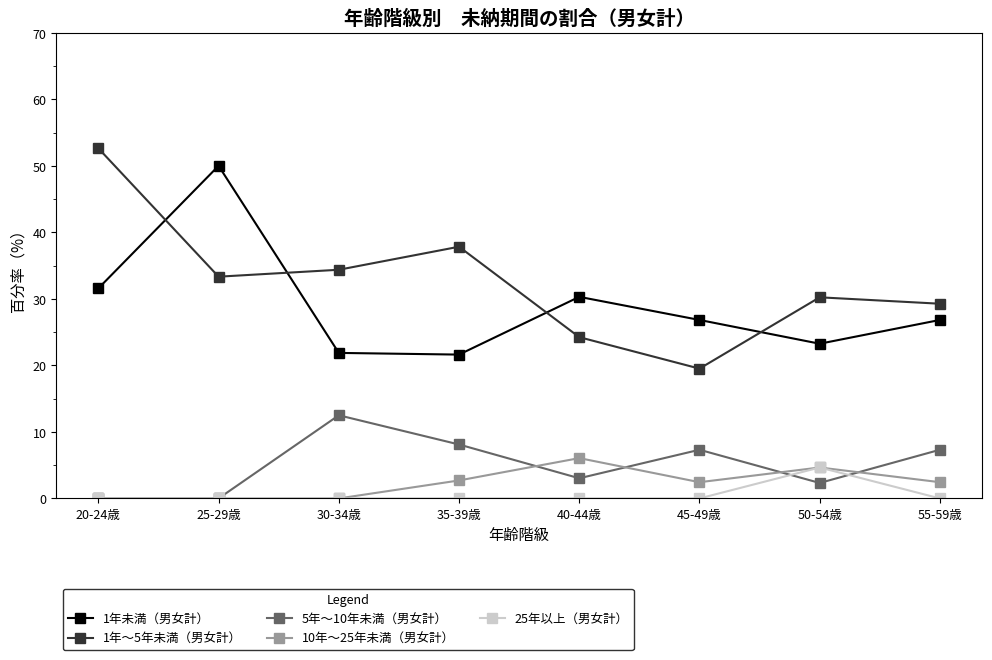

What is the difference between the highest and lowest values at 55-59歳?

29.3